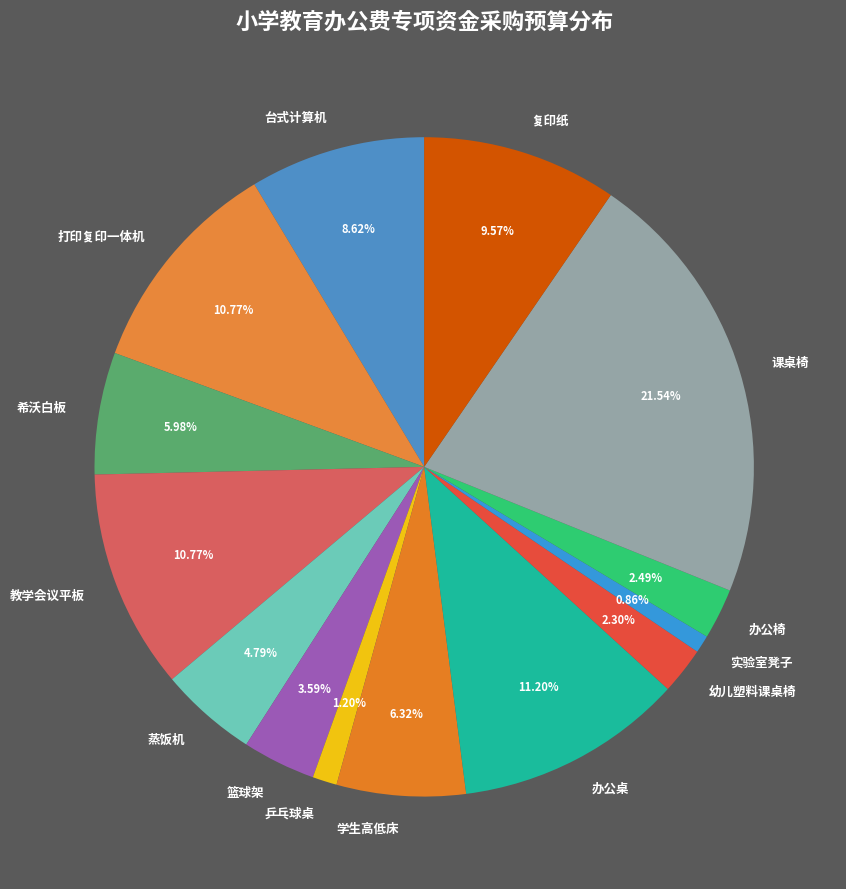

Count the number of slices in the pie.

14